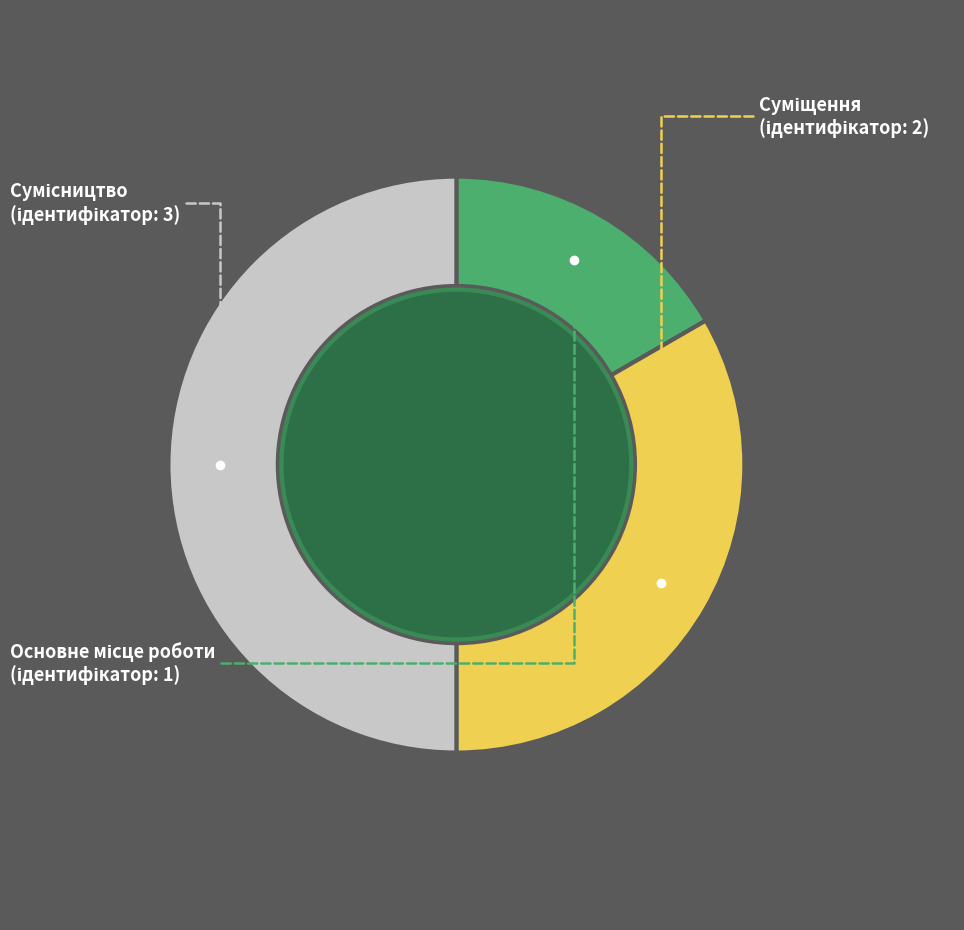

To the nearest percent, what portion does Основне місце роботи represent?

17%